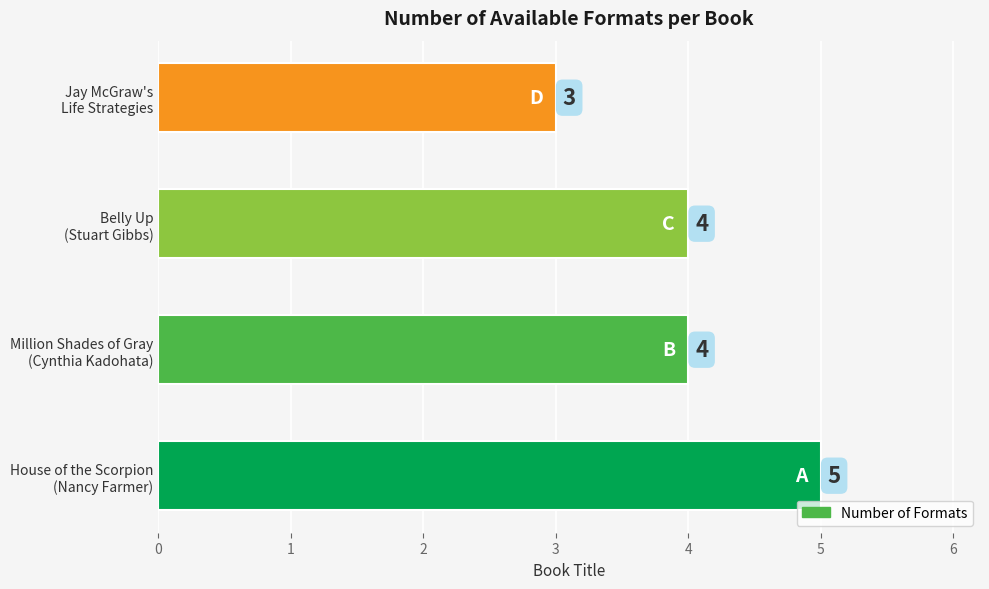

Count the values in the range 4 to 5.

3